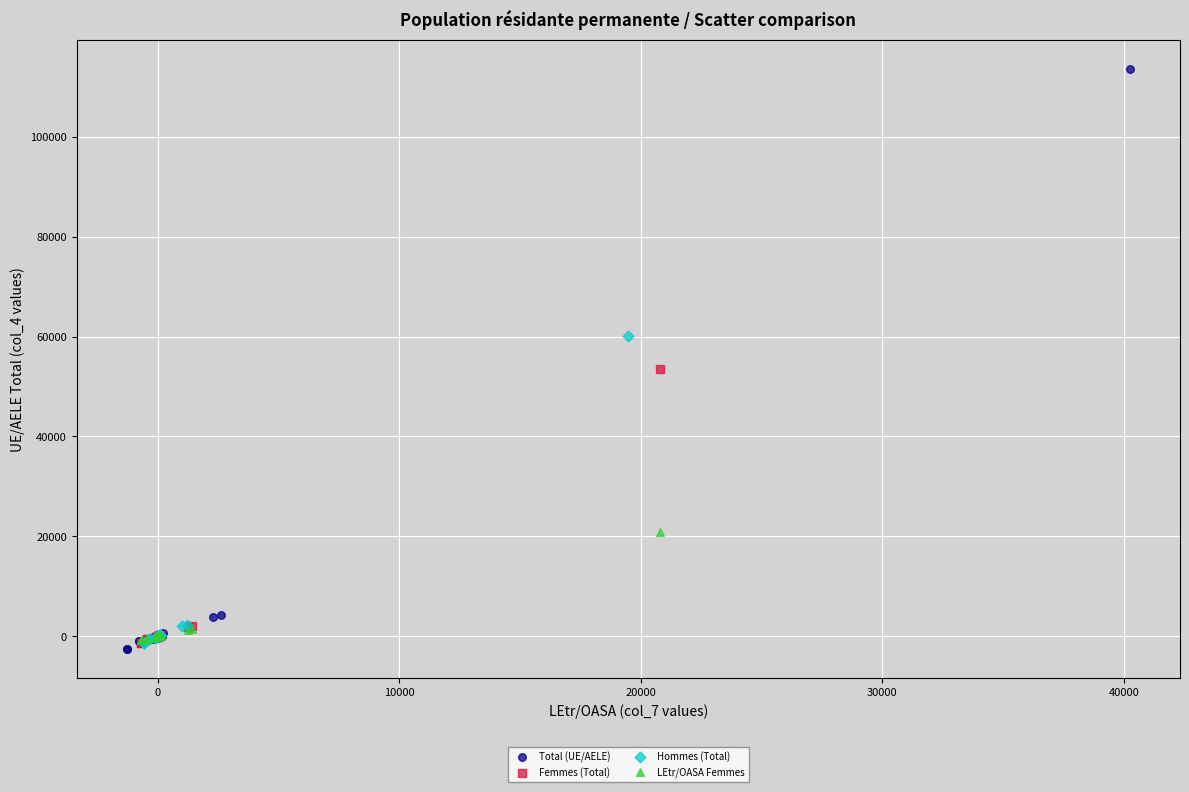

Which series has the widest spread of Y values?

Total (UE/AELE)